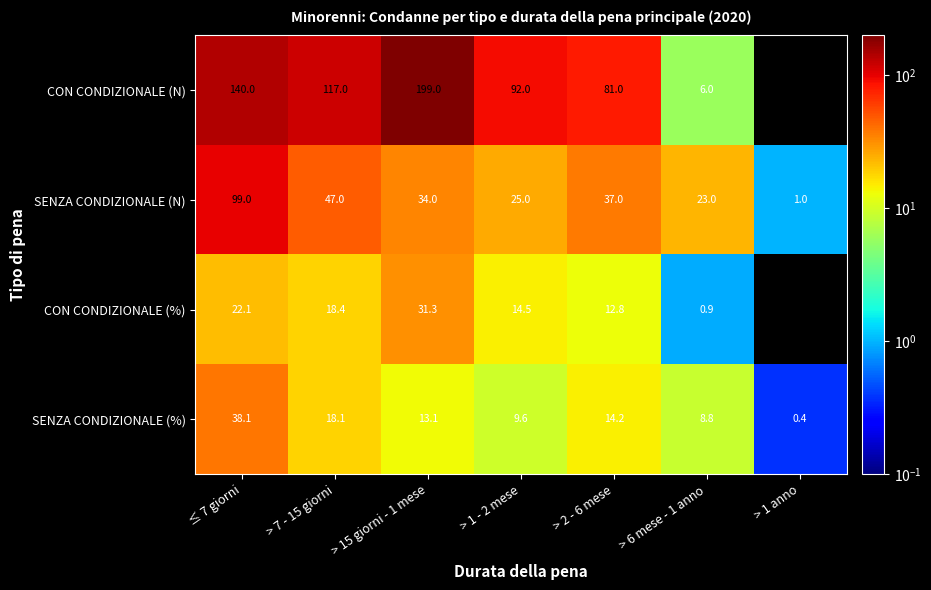

List the labels in order of SENZA CONDIZIONALE (%) value, smallest first.

> 1 anno, > 6 mese - 1 anno, > 1 - 2 mese, > 15 giorni - 1 mese, > 2 - 6 mese, > 7 - 15 giorni, ≤ 7 giorni